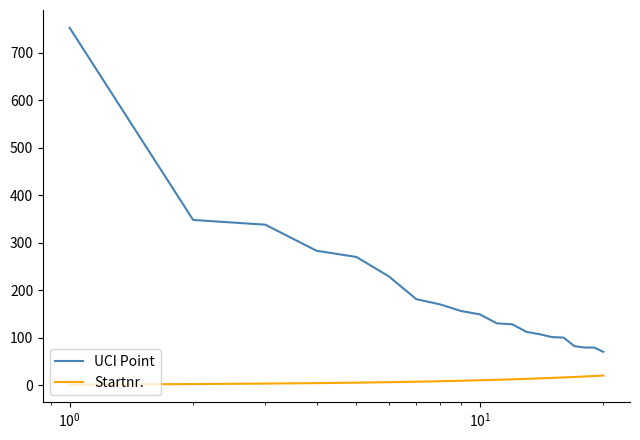

Which series has the widest spread of values?

UCI Point